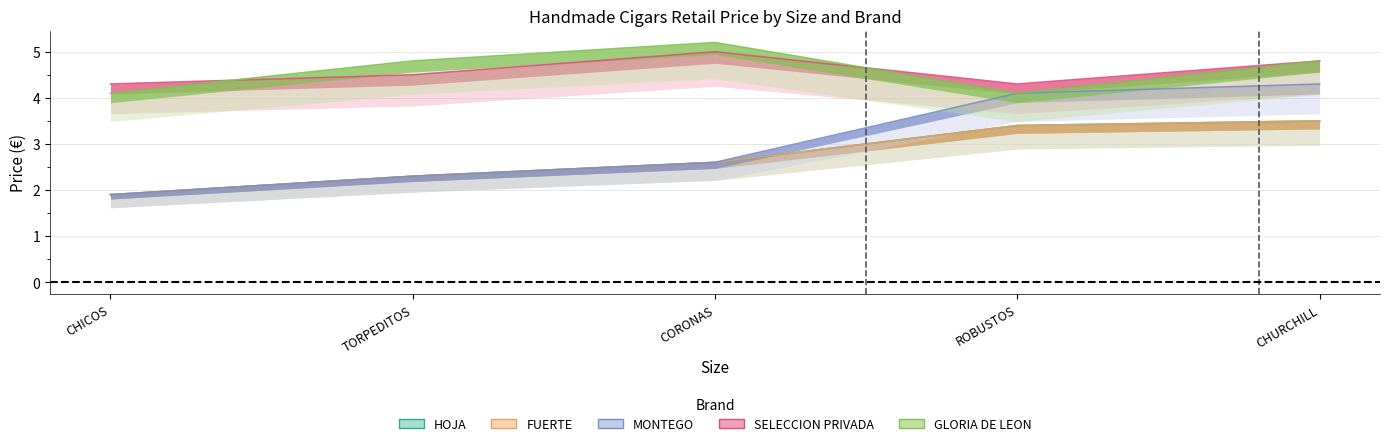

True or false: MONTEGO and FUERTE intersect in this chart.

False